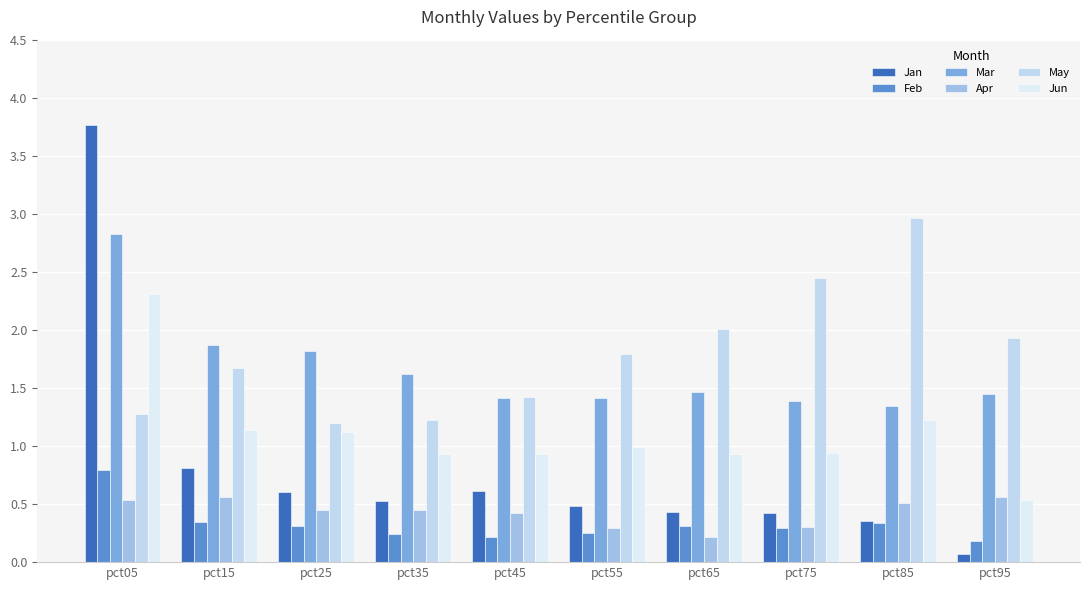

The Apr series shows 0.6 at pct95. True or false?

True